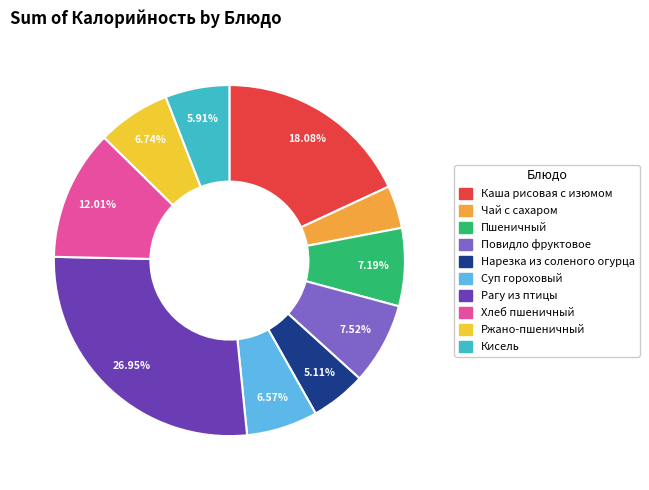

What percentage do Хлеб пшеничный and Каша рисовая с изюмом together represent?

30.1%